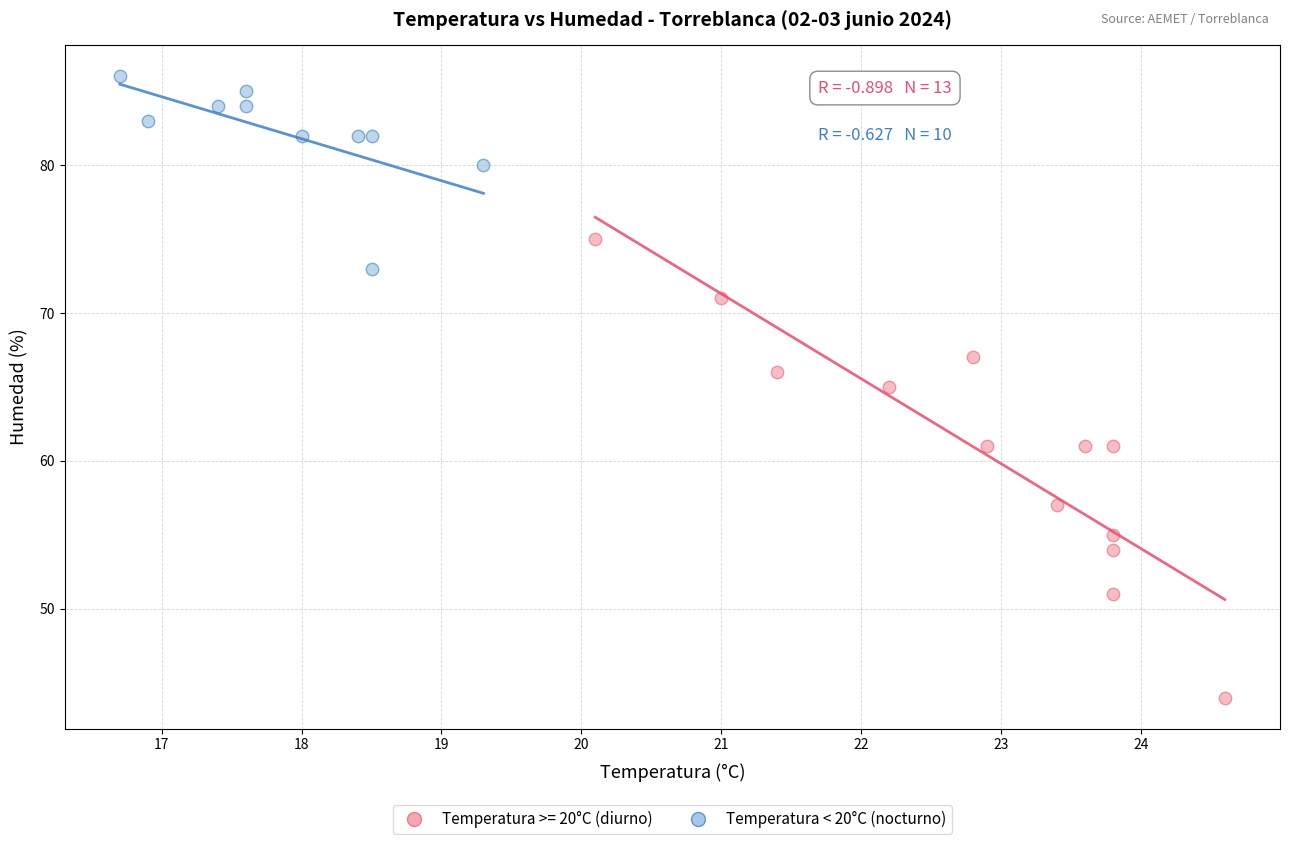

Which series contains the highest Y value?

Temperatura < 20°C (nocturno)